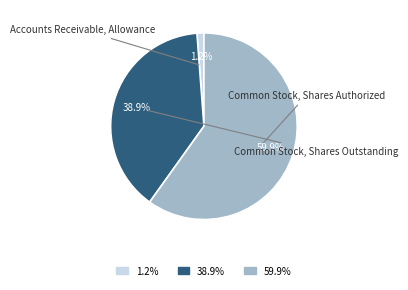

Is there any slice that represents more than half of the pie?

Yes